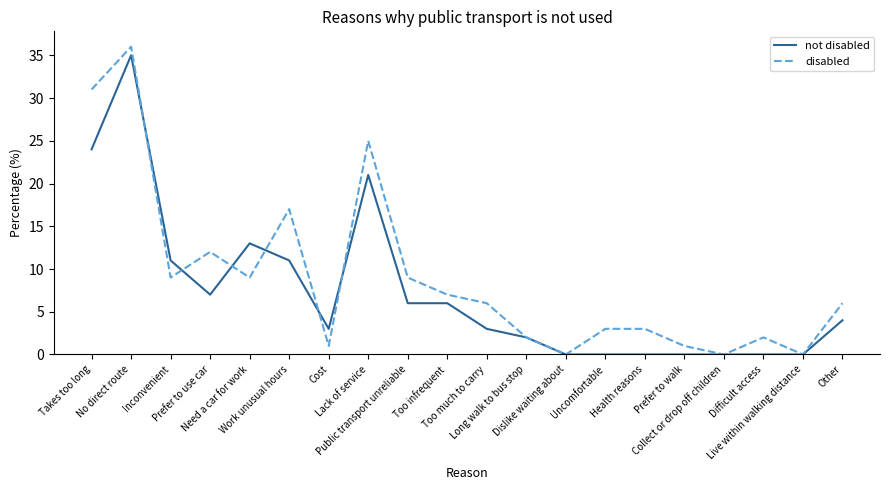

Reading left to right, transcribe all the data shown in this chart.

not disabled: Takes too long=24	No direct route=35	Inconvenient=11	Prefer to use car=7	Need a car for work=13	Work unusual hours=11	Cost=3	Lack of service=21	Public transport unreliable=6	Too infrequent=6	Too much to carry=3	Long walk to bus stop=2	Dislike waiting about=0	Uncomfortable=0	Health reasons=0	Prefer to walk=0	Collect or drop off children=0	Difficult access=0	Live within walking distance=0	Other=4
disabled: Takes too long=31	No direct route=36	Inconvenient=9	Prefer to use car=12	Need a car for work=9	Work unusual hours=17	Cost=1	Lack of service=25	Public transport unreliable=9	Too infrequent=7	Too much to carry=6	Long walk to bus stop=2	Dislike waiting about=0	Uncomfortable=3	Health reasons=3	Prefer to walk=1	Collect or drop off children=0	Difficult access=2	Live within walking distance=0	Other=6